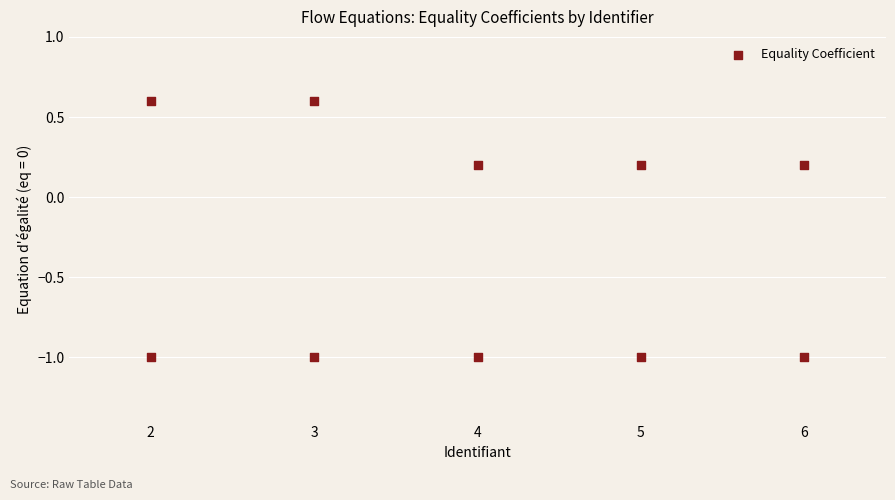

What is the range of Y values (max minus min)?

1.6